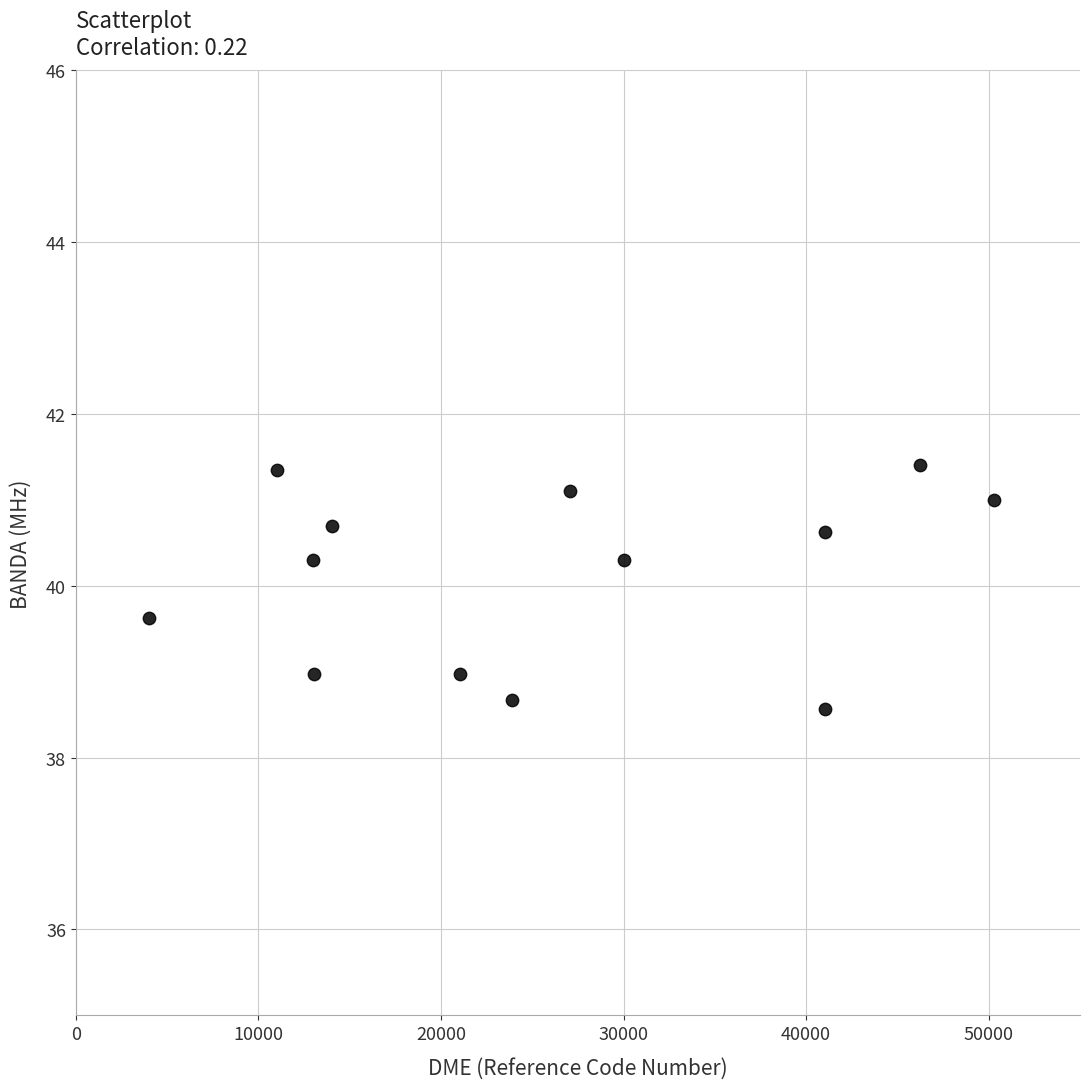

What is the range of X values (max minus min)?

46268.0